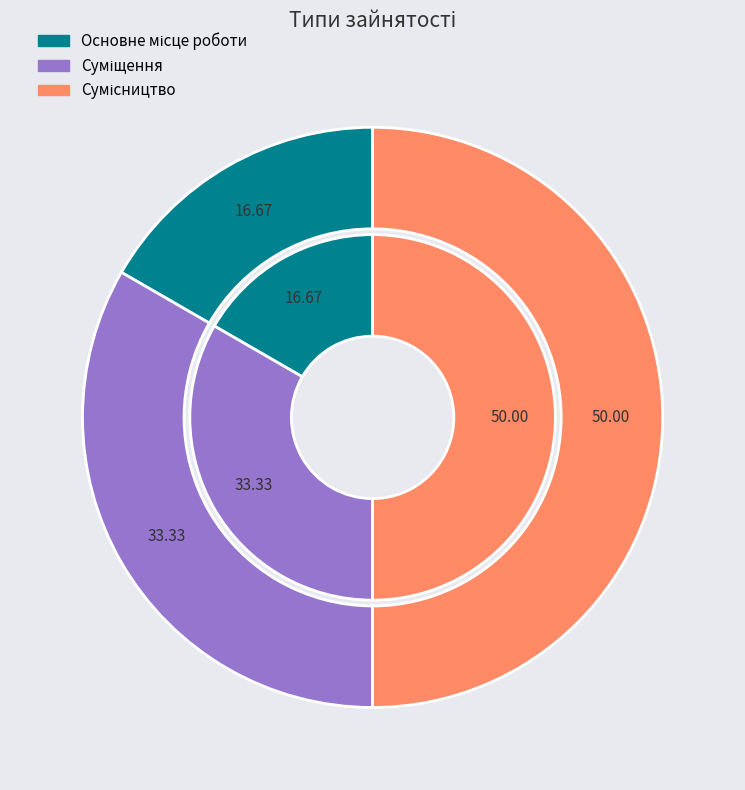

Between Суміщення and Сумісництво, which is larger?

Сумісництво